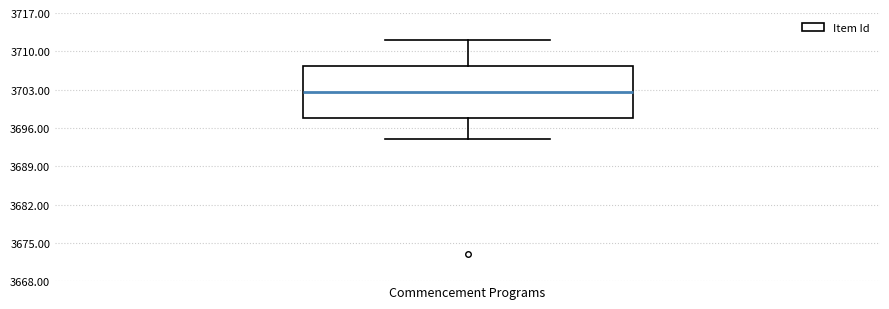

Read this box plot against the y-axis: the position of the median line, the range covered by the box, and the ends of both whiskers. The values are not printed on the chart, so give them approximately, as read against the axis.

median 3703, box 3698 to 3707, whiskers 3694 to 3712